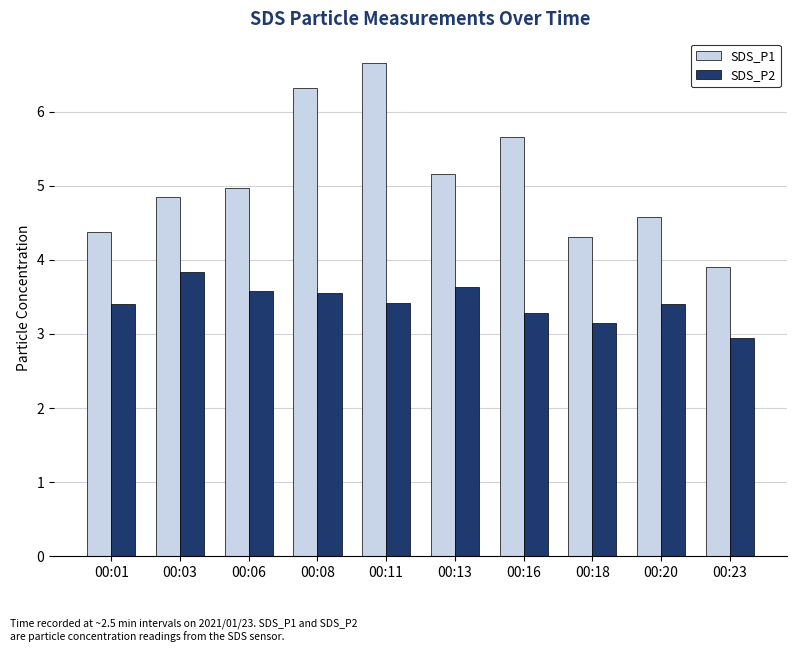

What are all the series names shown in the legend?

SDS_P1, SDS_P2